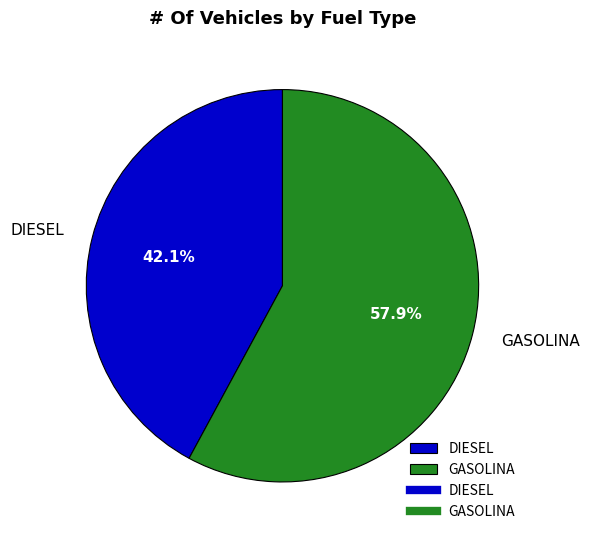

True or false: GASOLINA accounts for 58% of the total.

True